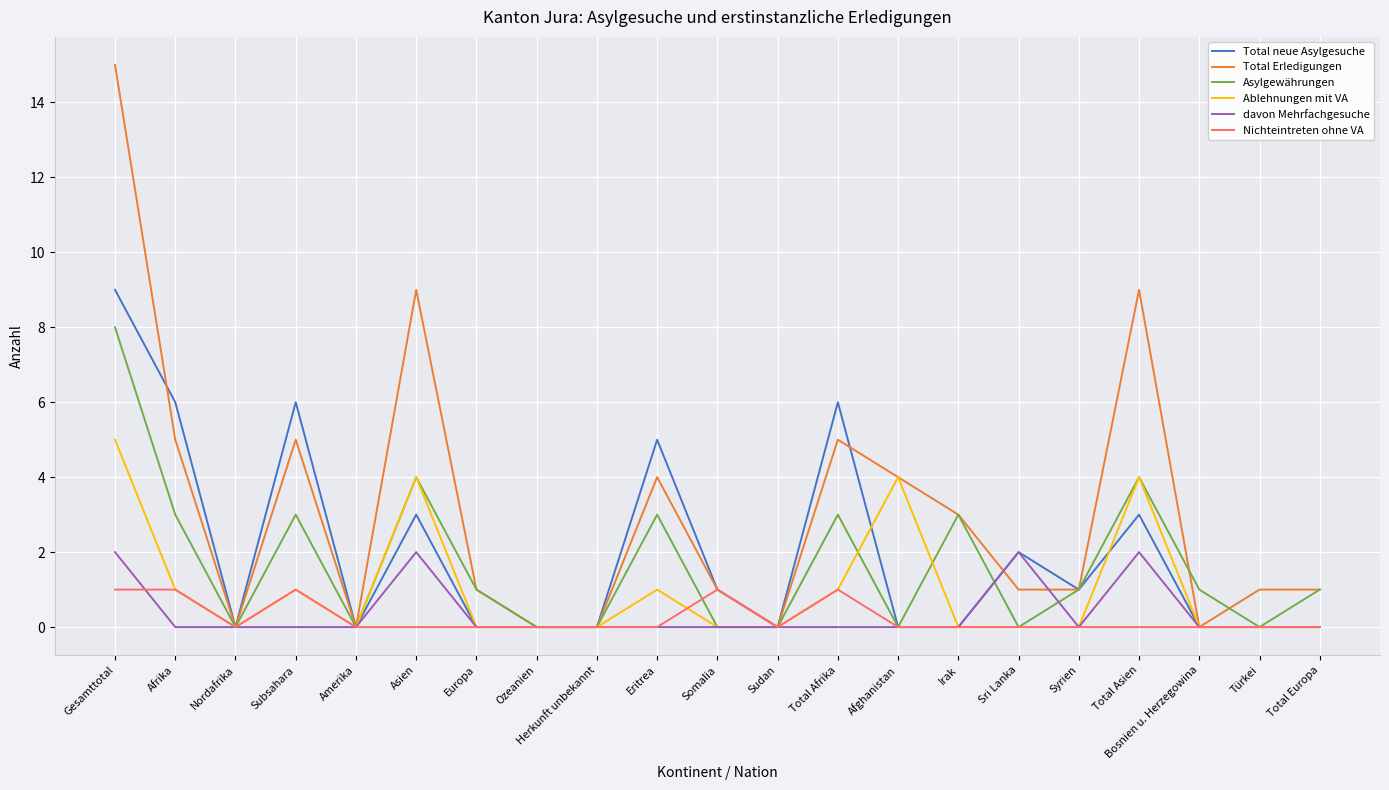

How many categories are shown in the chart?

21